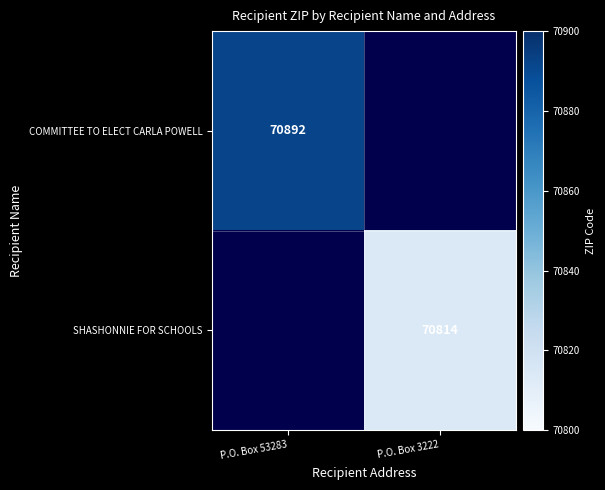

True or false: COMMITTEE TO ELECT CARLA POWELL has a value of 97784 at P.O. Box 53283.

False